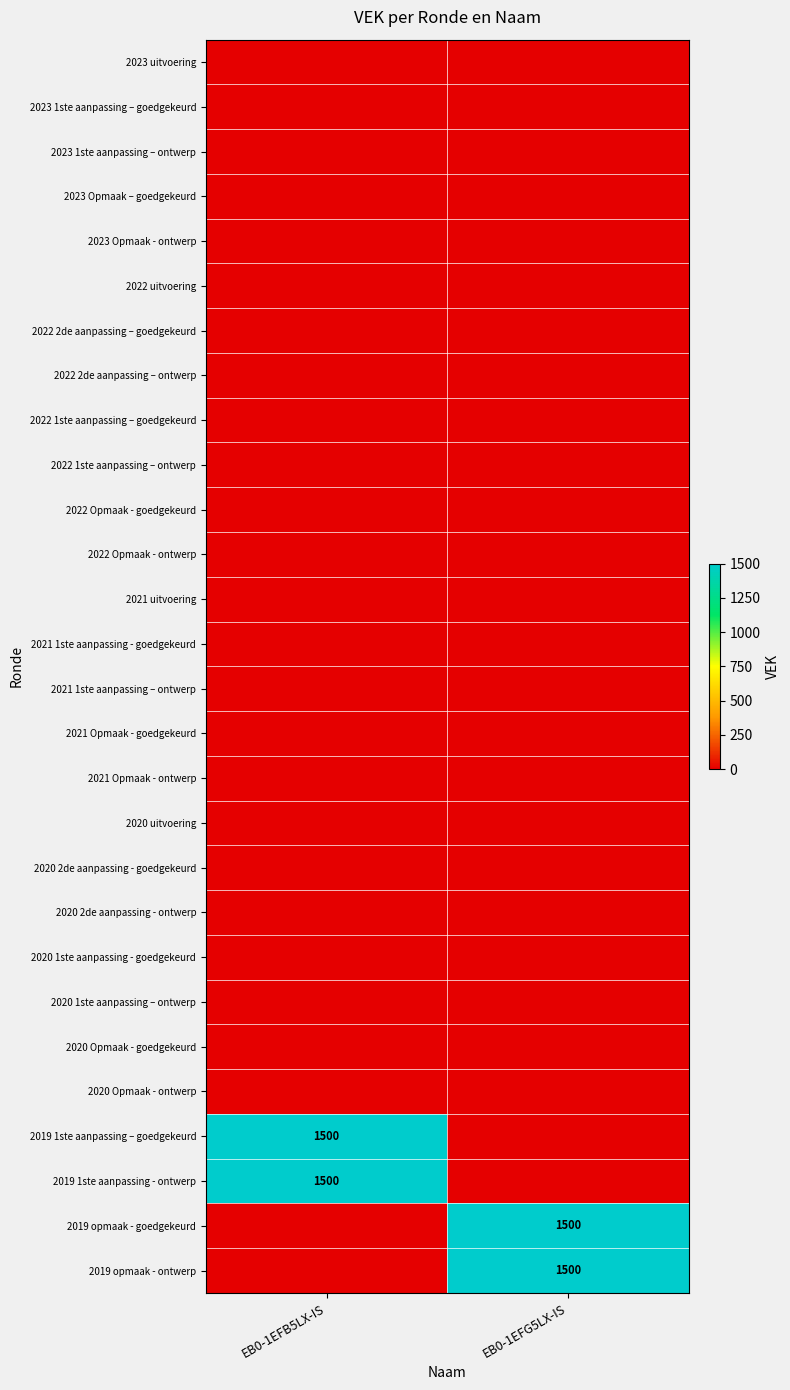

Between EB0-1EFB5LX-IS and EB0-1EFG5LX-IS, which is larger?

EB0-1EFB5LX-IS